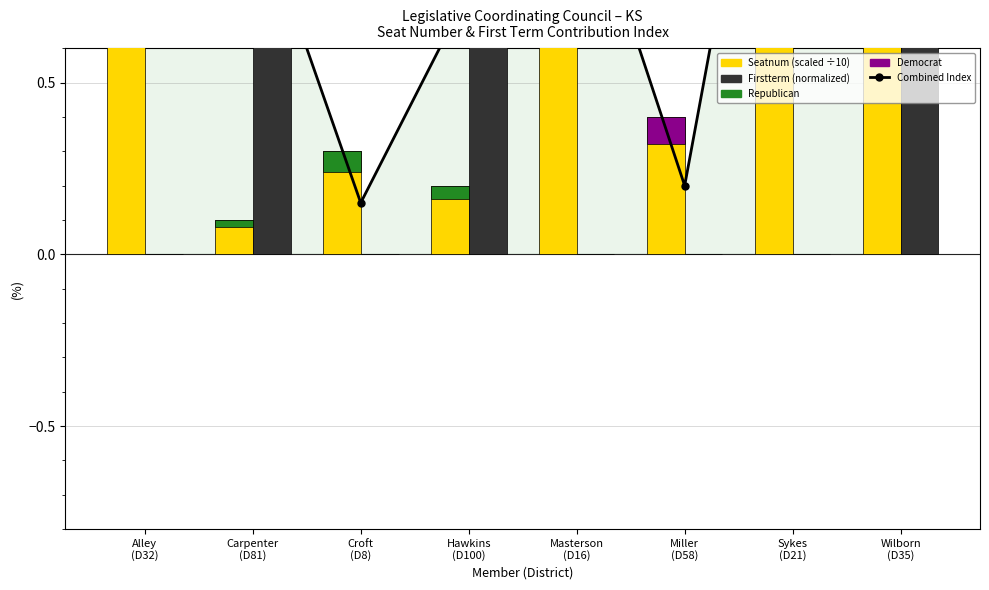

What is the total value across all series at Carpenter
(D81)?

3.1